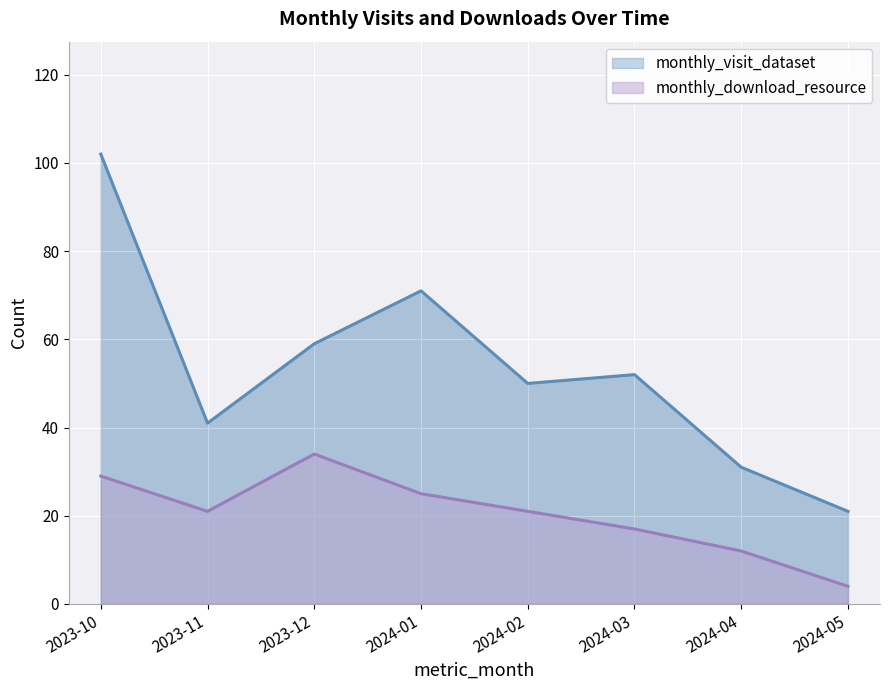

Where is the first local minimum for monthly_download_resource?

2023-11